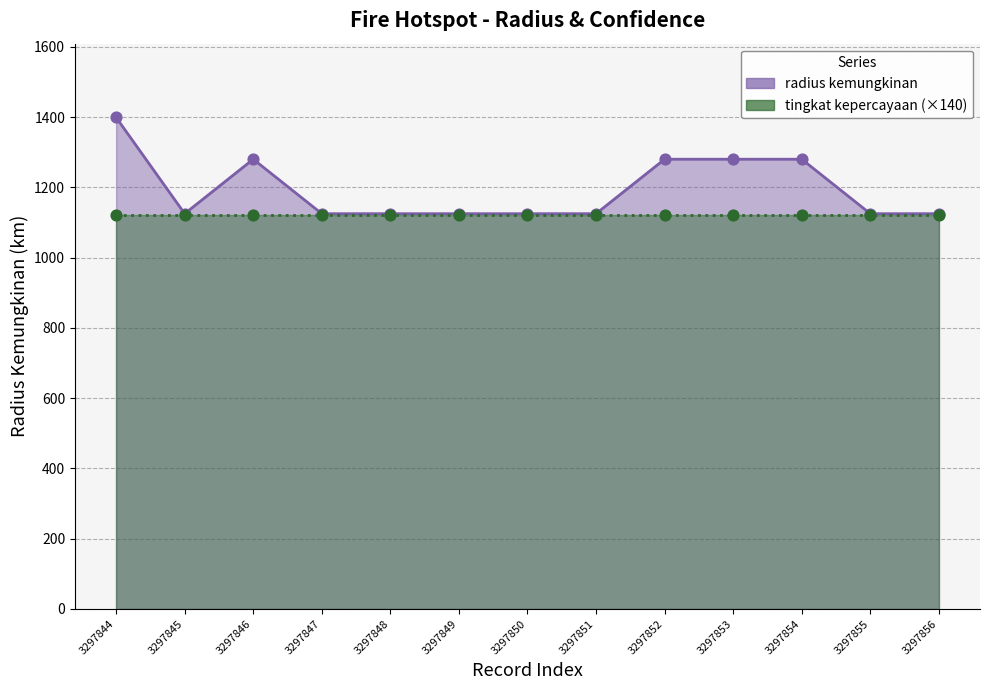

Between 3297847 and 3297846, which is larger?

3297846